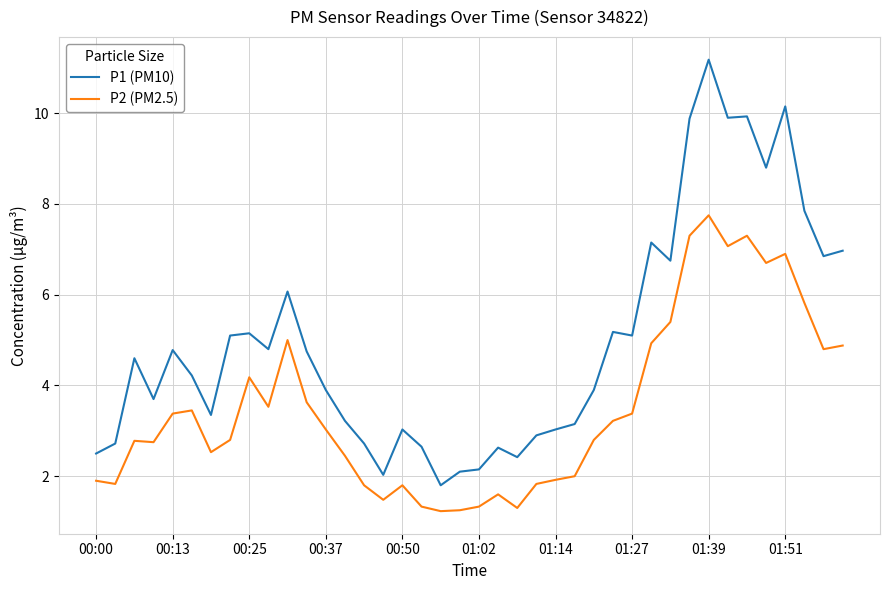

List the series in order of their overall mean, lowest first.

P2 (PM2.5), P1 (PM10)